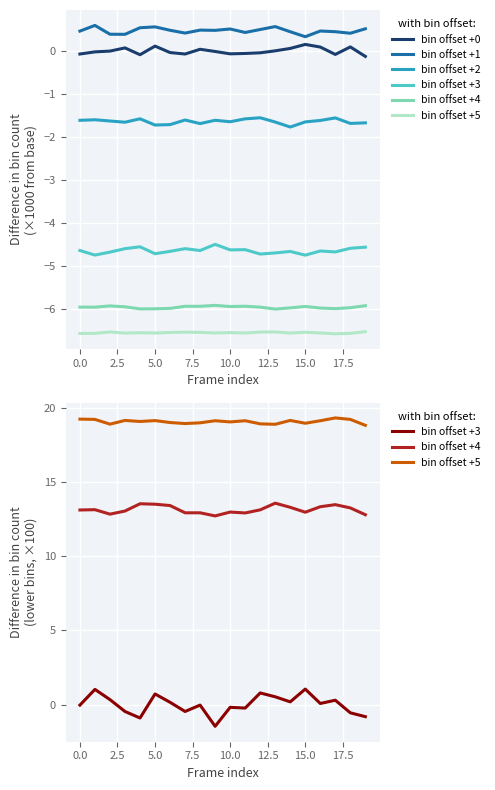

Reading right to left, extract all data points from this chart.

bin offset +0: -0.1	0.1	-0.1	0.1	0.2	0.1	0.0	-0.0	-0.1	-0.1	-0.0	0.0	-0.1	-0.0	0.1	-0.1	0.1	-0.0	-0.0	-0.1
bin offset +1: 0.5	0.4	0.5	0.5	0.3	0.4	0.6	0.5	0.4	0.5	0.5	0.5	0.4	0.5	0.6	0.5	0.4	0.4	0.6	0.5
bin offset +2: -1.7	-1.7	-1.6	-1.6	-1.6	-1.8	-1.7	-1.6	-1.6	-1.6	-1.6	-1.7	-1.6	-1.7	-1.7	-1.6	-1.7	-1.6	-1.6	-1.6
bin offset +3: -0.8	-0.6	0.3	0.1	1.0	0.2	0.5	0.8	-0.2	-0.2	-1.5	-0.0	-0.5	0.2	0.7	-0.9	-0.5	0.3	1.0	-0.0
bin offset +4: 12.8	13.3	13.5	13.3	13.0	13.3	13.6	13.1	12.9	13.0	12.7	12.9	12.9	13.4	13.5	13.5	13.1	12.8	13.1	13.1
bin offset +5: 18.8	19.2	19.3	19.1	19.0	19.2	18.9	18.9	19.1	19.1	19.1	19.0	19.0	19.0	19.2	19.1	19.2	18.9	19.2	19.3